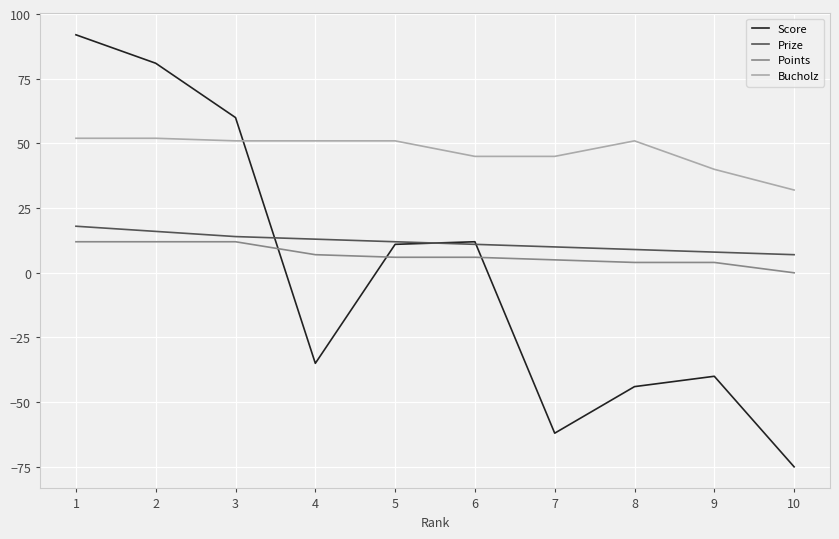

What is the maximum value for Prize?

18